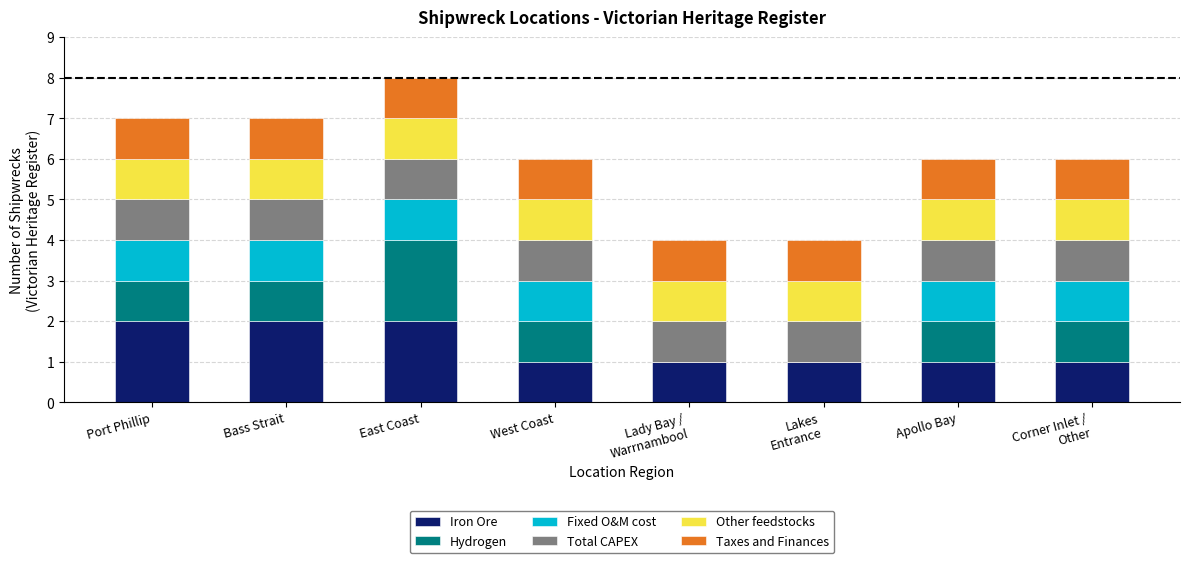

Between Lady Bay /
Warrnambool and Apollo Bay, which series saw the biggest shift?

Hydrogen